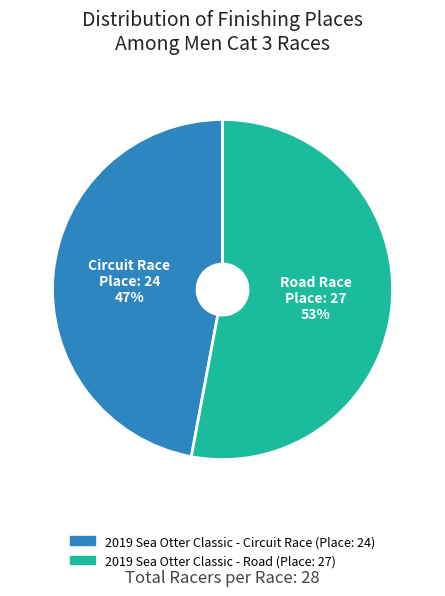

How many slices are in this pie chart?

2